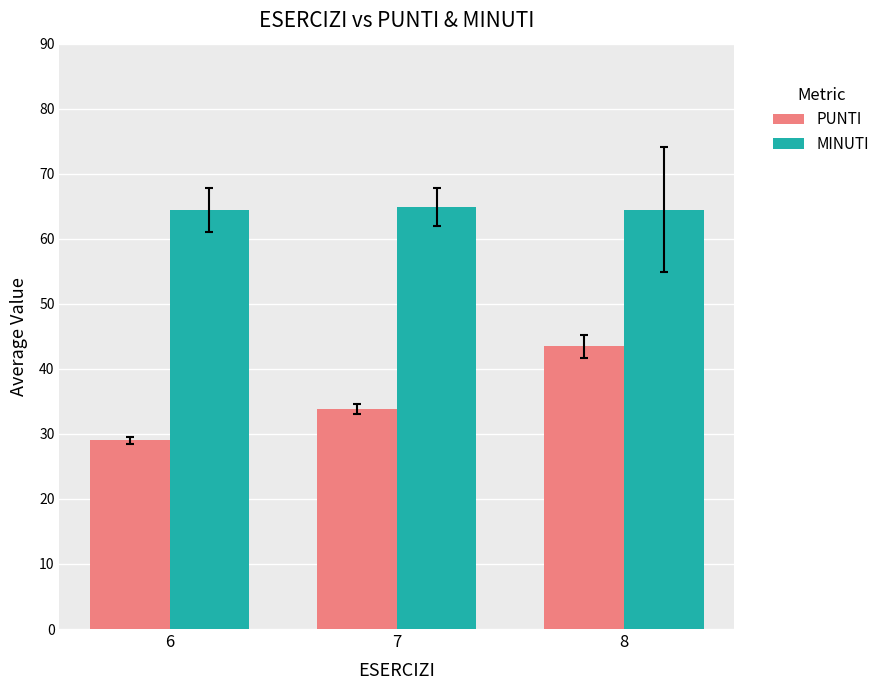

What is the value of the PUNTI bar at the 2nd from the left?

33.9